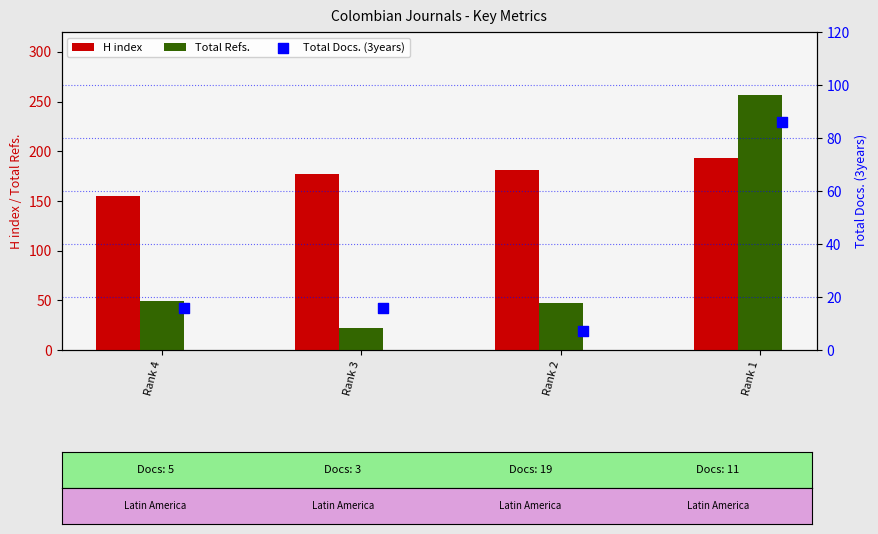

Is the value of Total Refs. at Rank 3 greater than the value of H index at Rank 4?

No